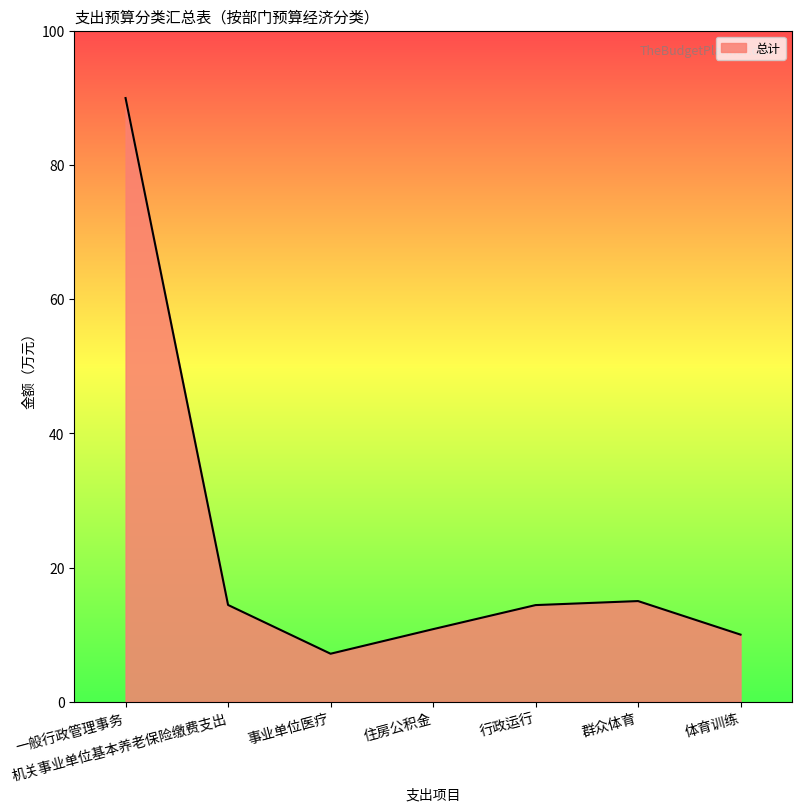

How many values are below 14?

3